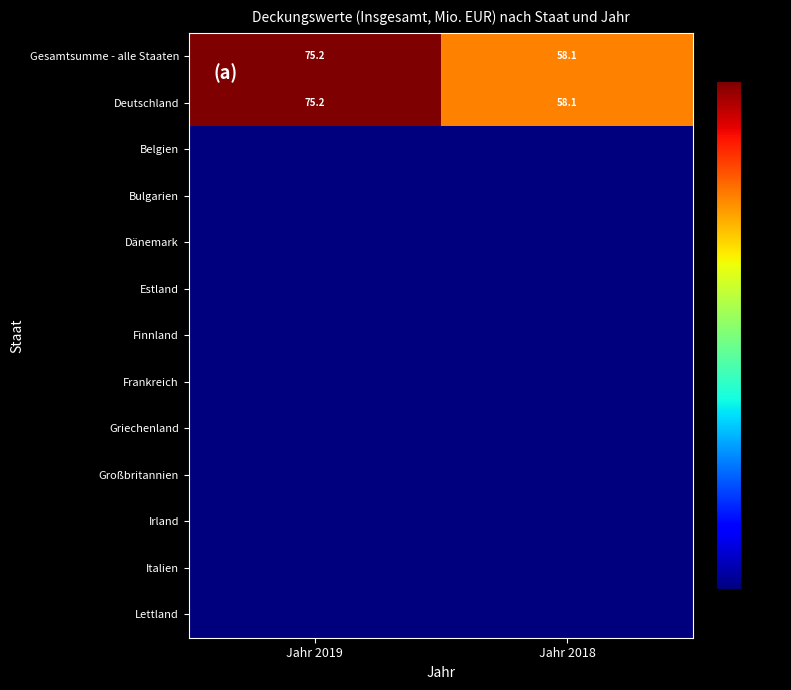

Which series has the largest total across all categories?

Gesamtsumme - alle Staaten